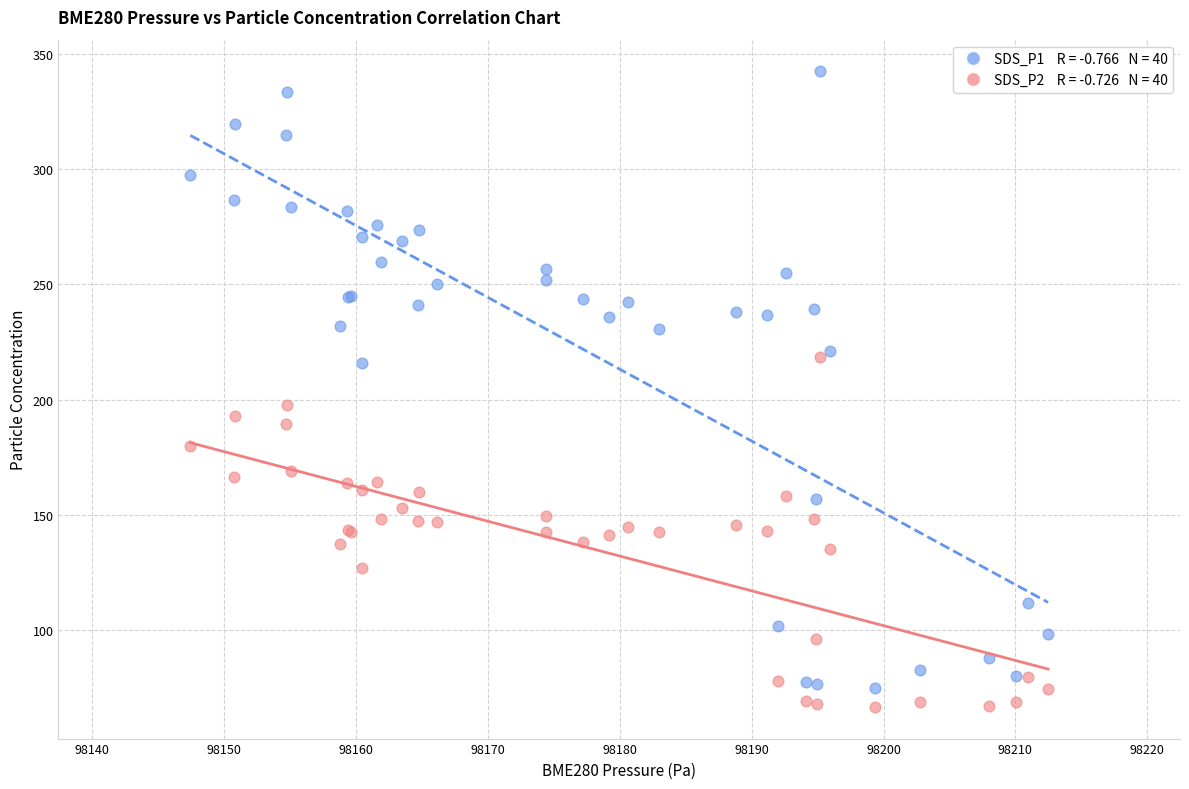

Across all series, what Y value is closest to 204?

197.7